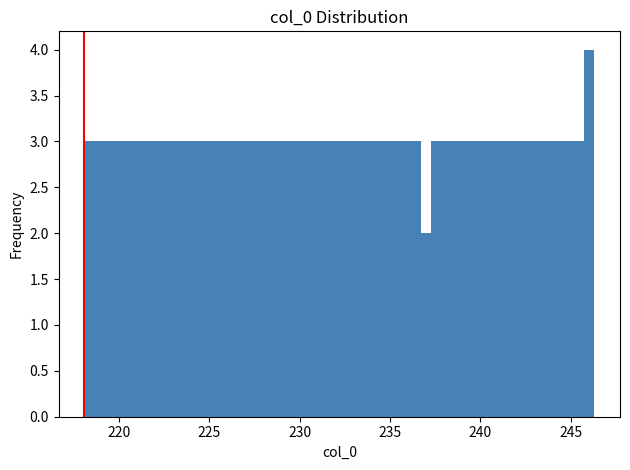

Around what value on the x-axis is the tallest bar? Give the approximate position of its centre, as read against the axis.

246.0